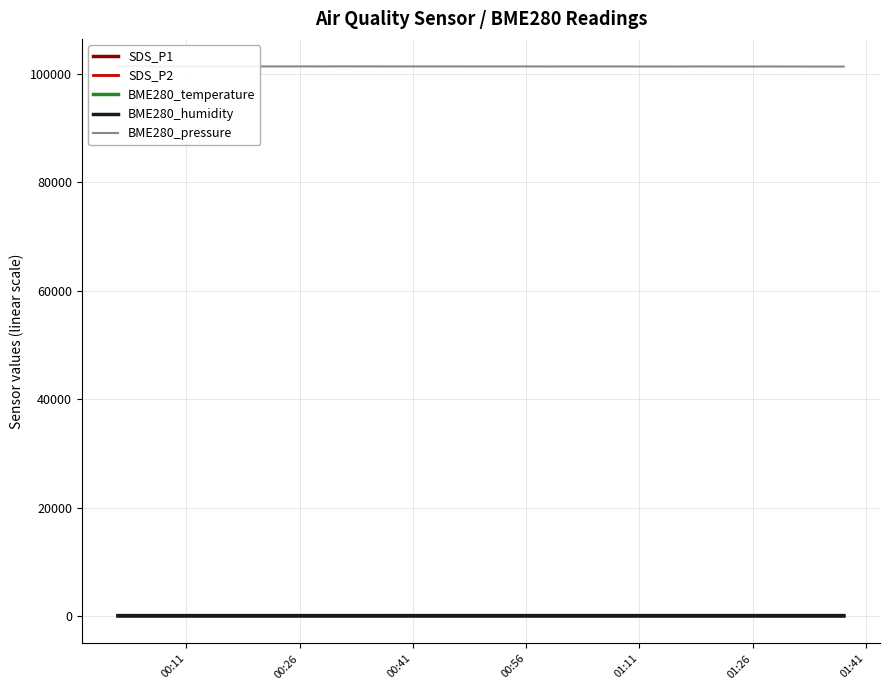

True or false: BME280_humidity has a value of 80.8 at 25.

True